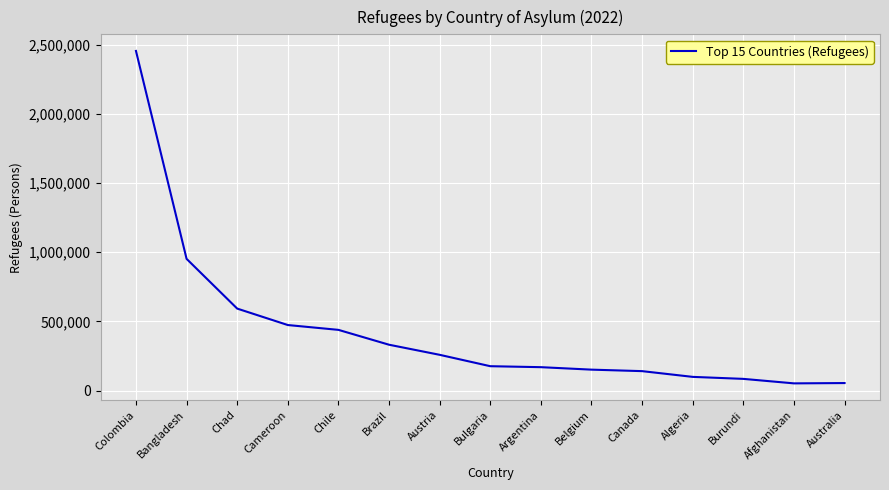

What is the difference between the values at Canada and Chile?

298357